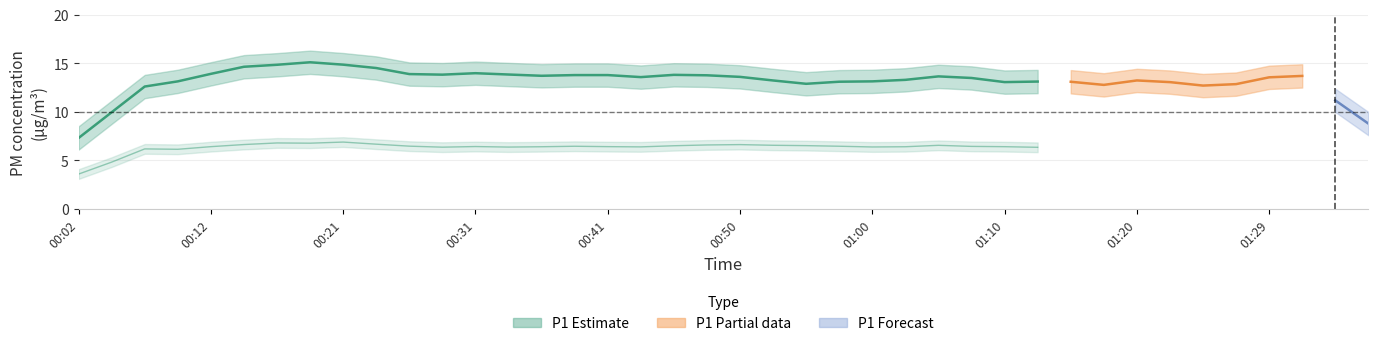

Between 00:33 and 00:24, which is larger?

00:24